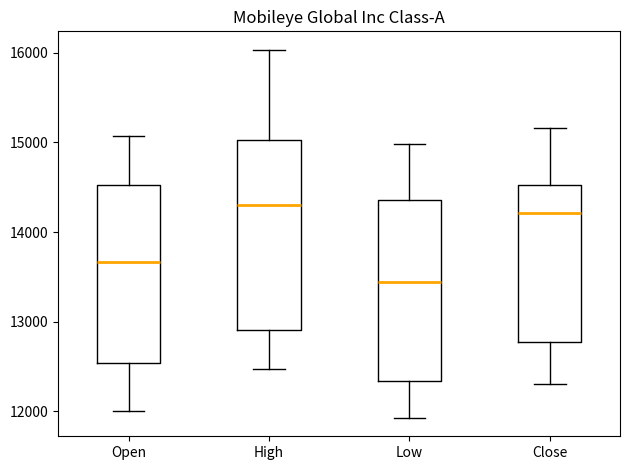

Where does the upper whisker of the box for Low end on the y-axis? The values are not printed on the chart, so give them approximately, as read against the axis.

15000